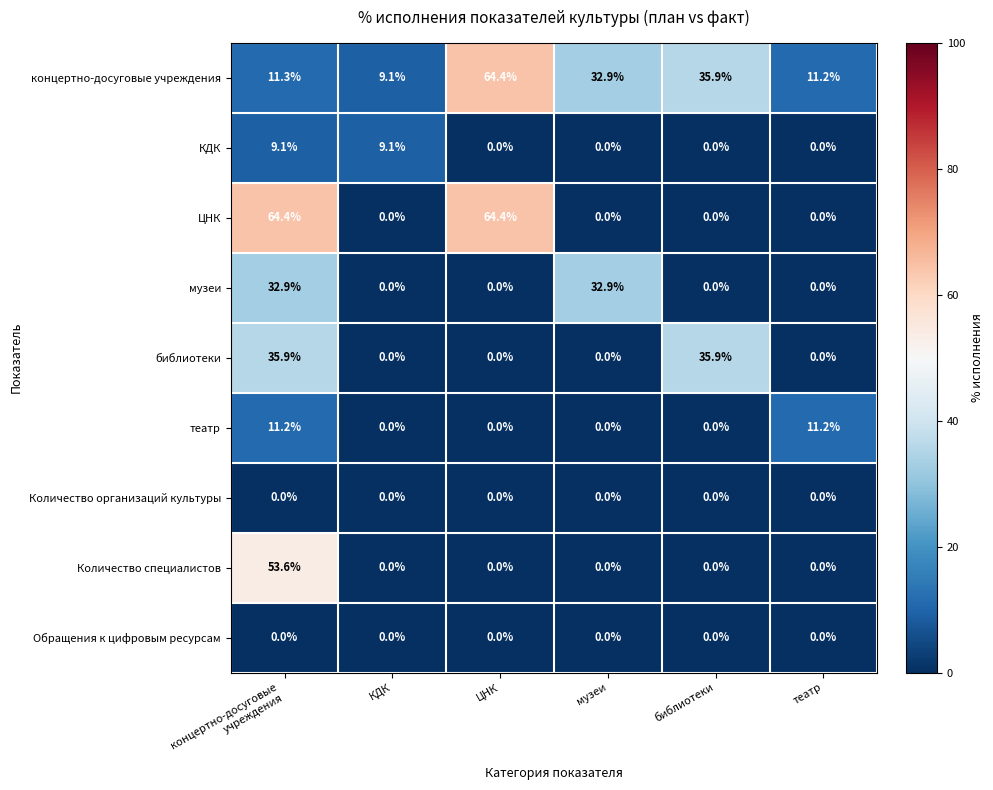

What is the spread (max minus min) of values at музеи?

32.9